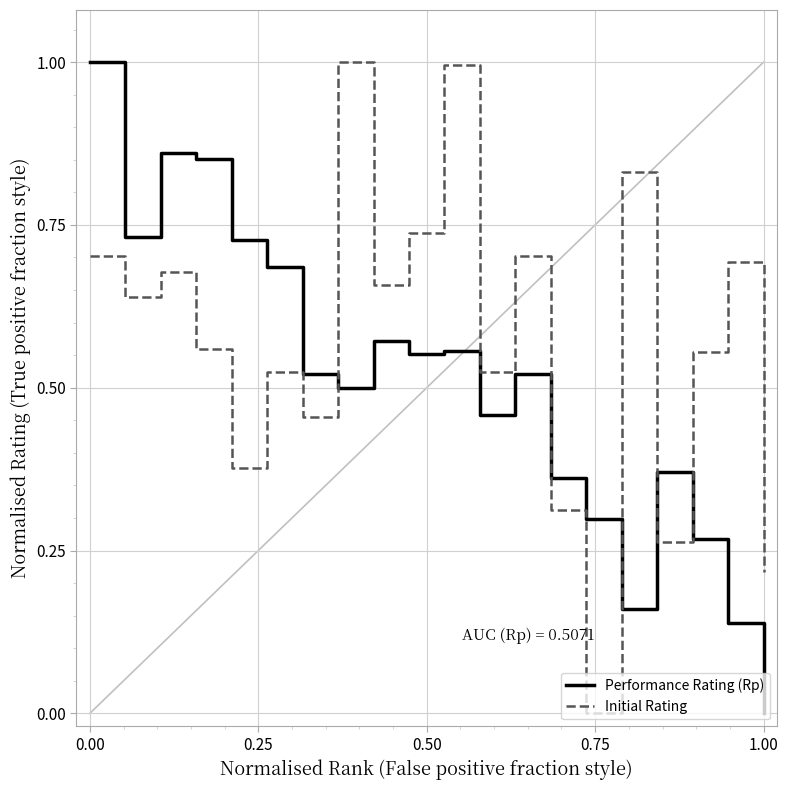

What is the maximum value shown in the chart?

1.0